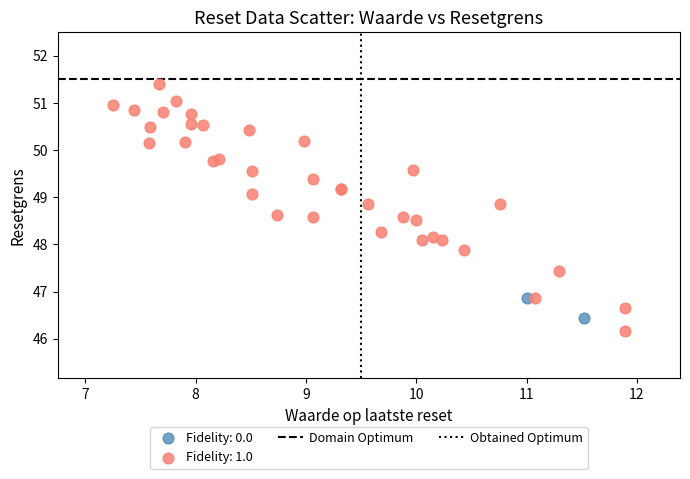

Which series reaches the maximum Y coordinate?

Fidelity: 1.0